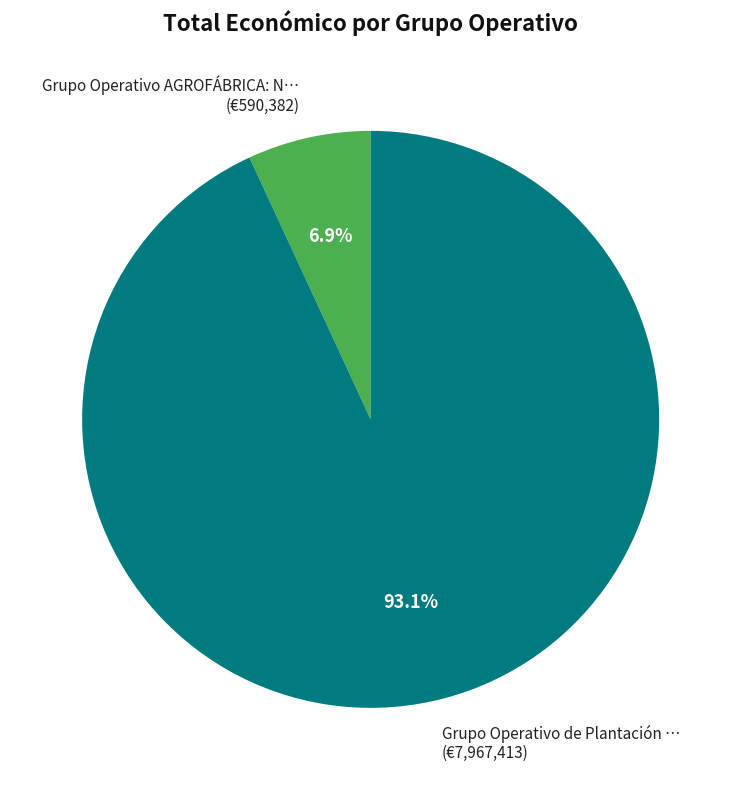

Approximately how many times larger is the value at Grupo Operativo de Plantación … (€7,967,413) compared to Grupo Operativo AGROFÁBRICA: N… (€590,382)?

13.5